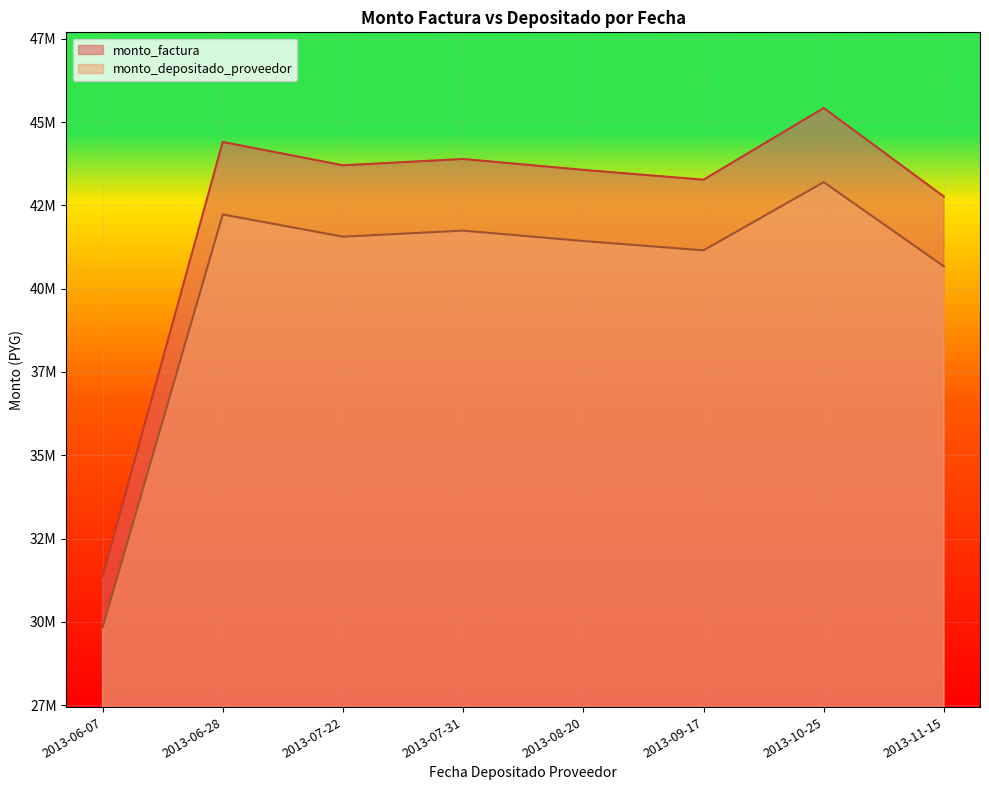

Does the chart display data point markers on the line(s)?

No